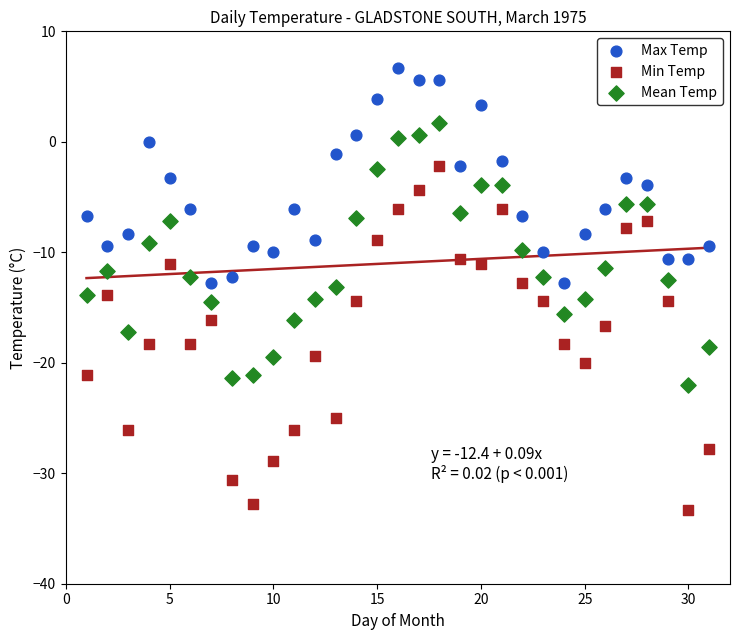

What is the X range (max minus min) for the scatter plot?

30.0